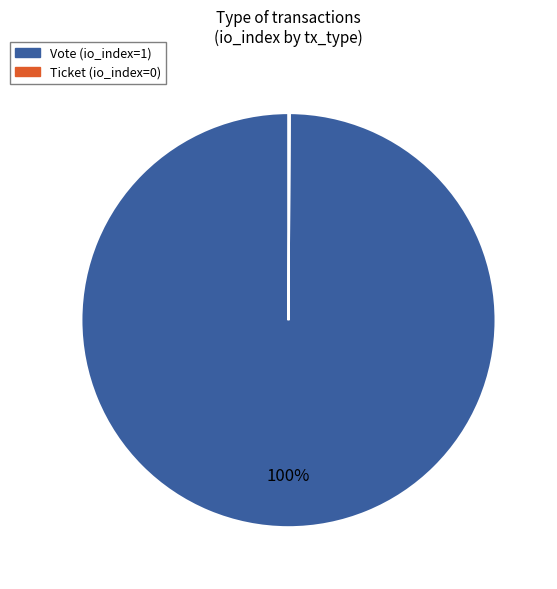

True or false: Vote accounts for 100% of the total.

True